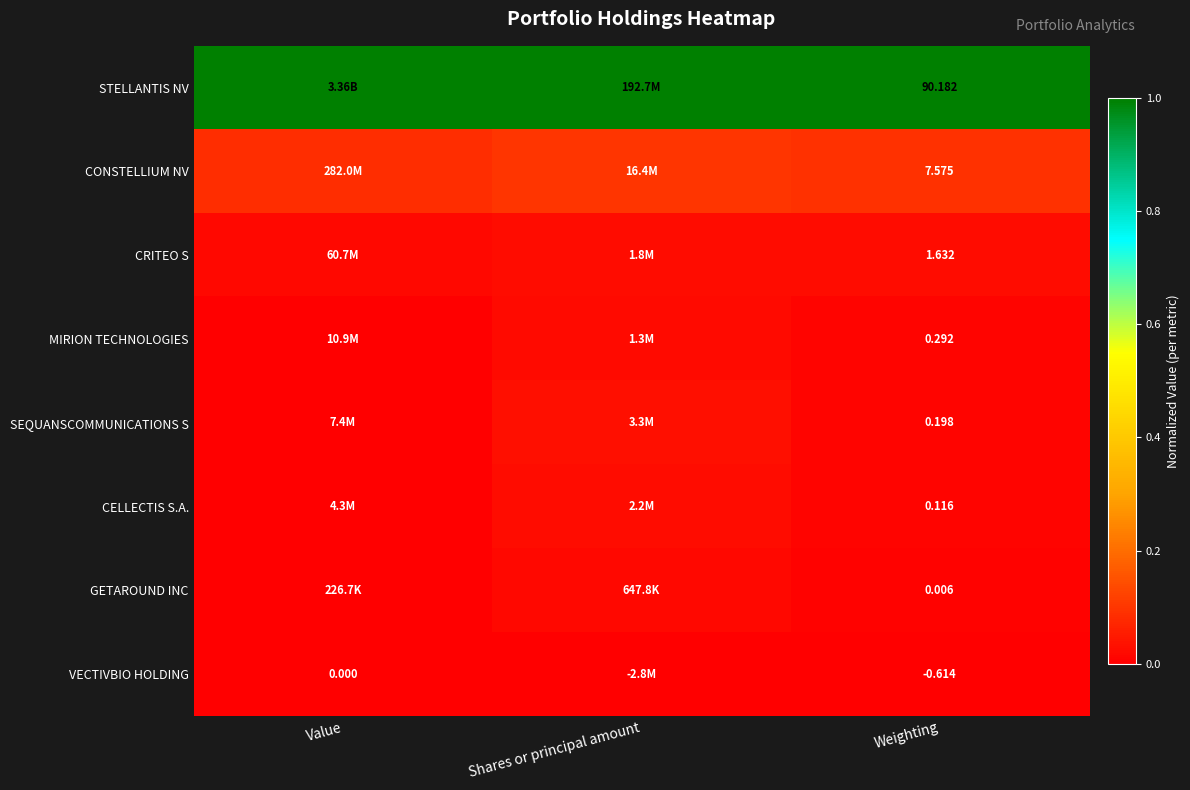

At Weighting, list the series in order from smallest to largest.

VECTIVBIO HOLDING, GETAROUND INC, CELLECTIS S.A., SEQUANSCOMMUNICATIONS S, MIRION TECHNOLOGIES, CRITEO S, CONSTELLIUM NV, STELLANTIS NV